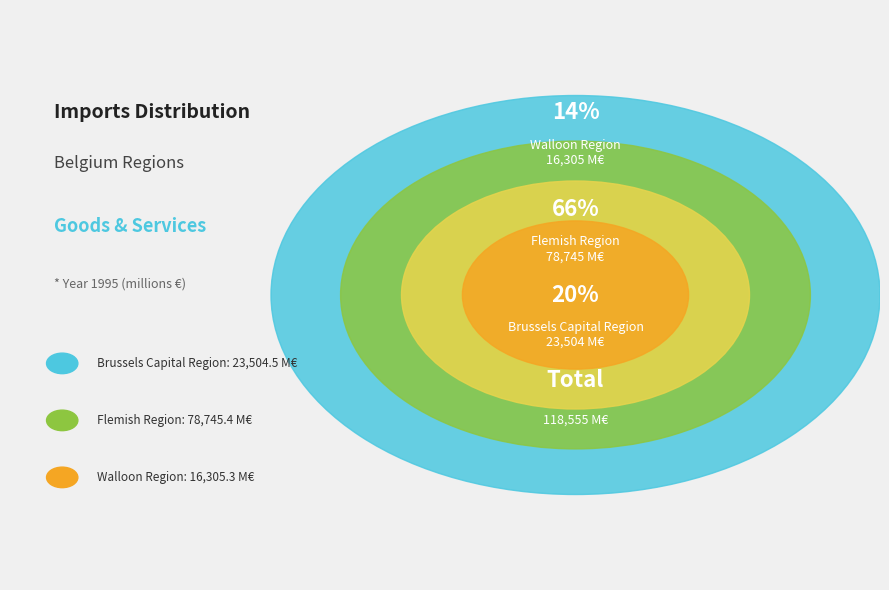

What percentage do Walloon Region and Brussels Capital Region together represent?

33.6%